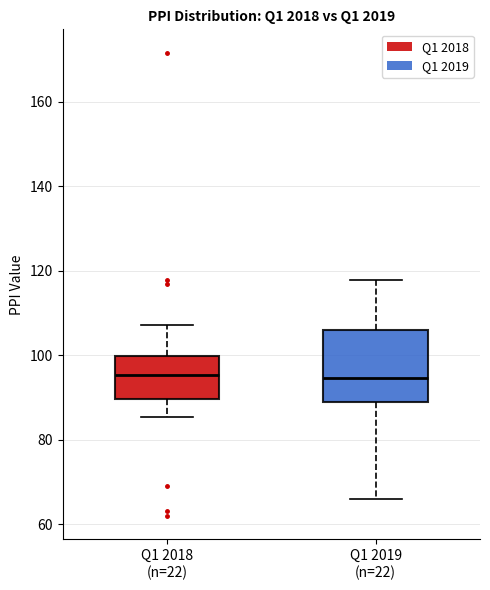

Where is the upper edge of the box for Q1 2018 (n=22) on the y-axis? The values are not printed on the chart, so give them approximately, as read against the axis.

100